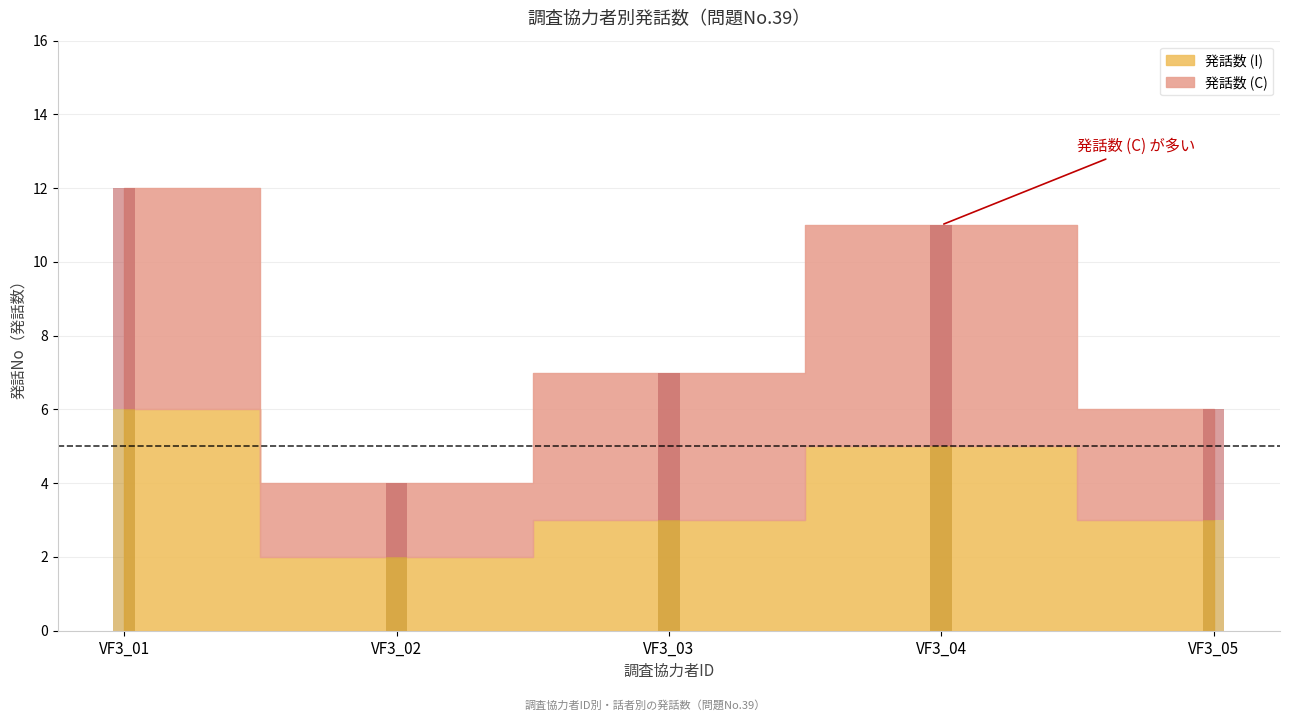

What is the greatest value displayed?

12